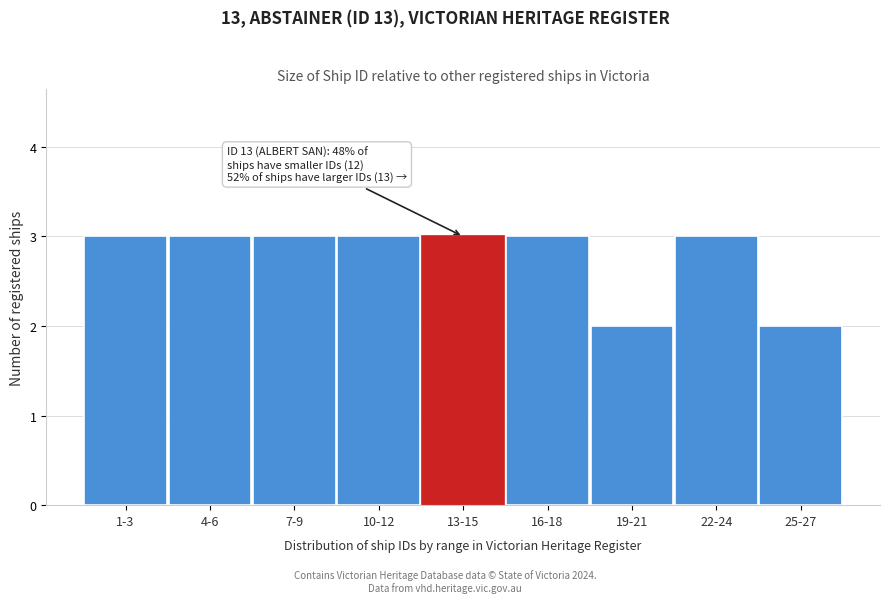

Reading left to right, extract all data points from this chart.

3	3	3	3	3	3	2	3	2